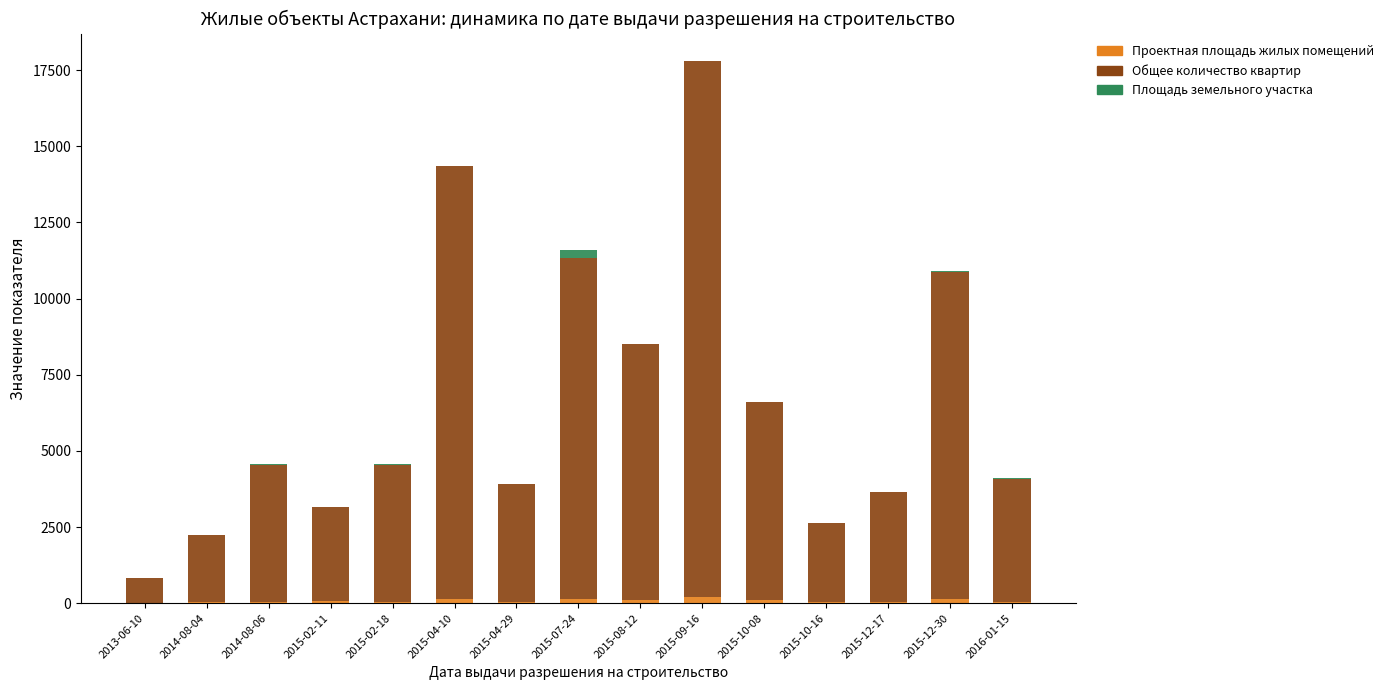

At which category is the sum across all series the highest?

2015-09-16